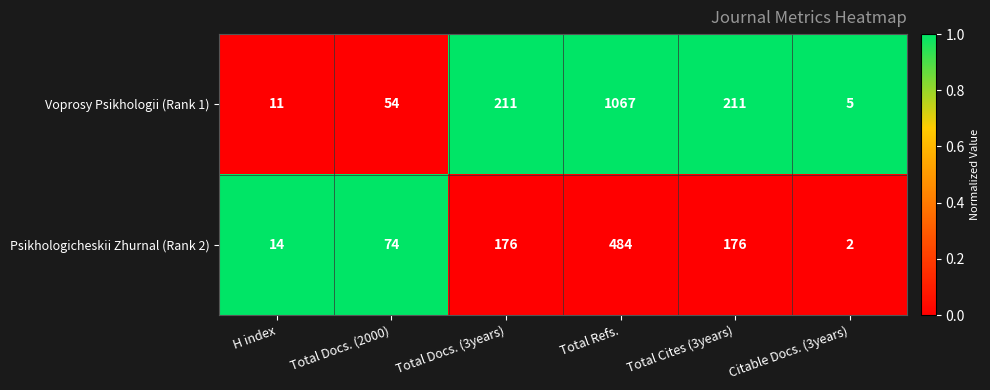

What is the greatest value displayed?

1067